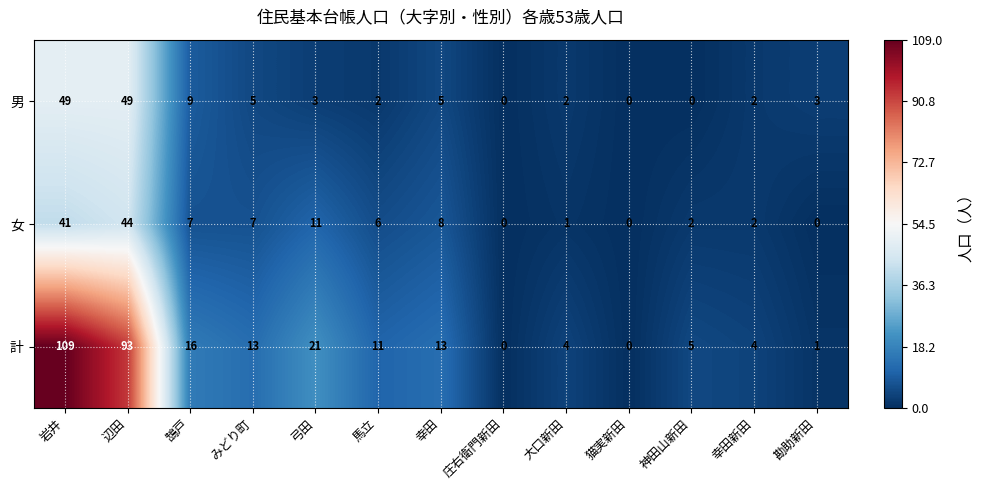

At which label is 計 closest to 54?

弓田